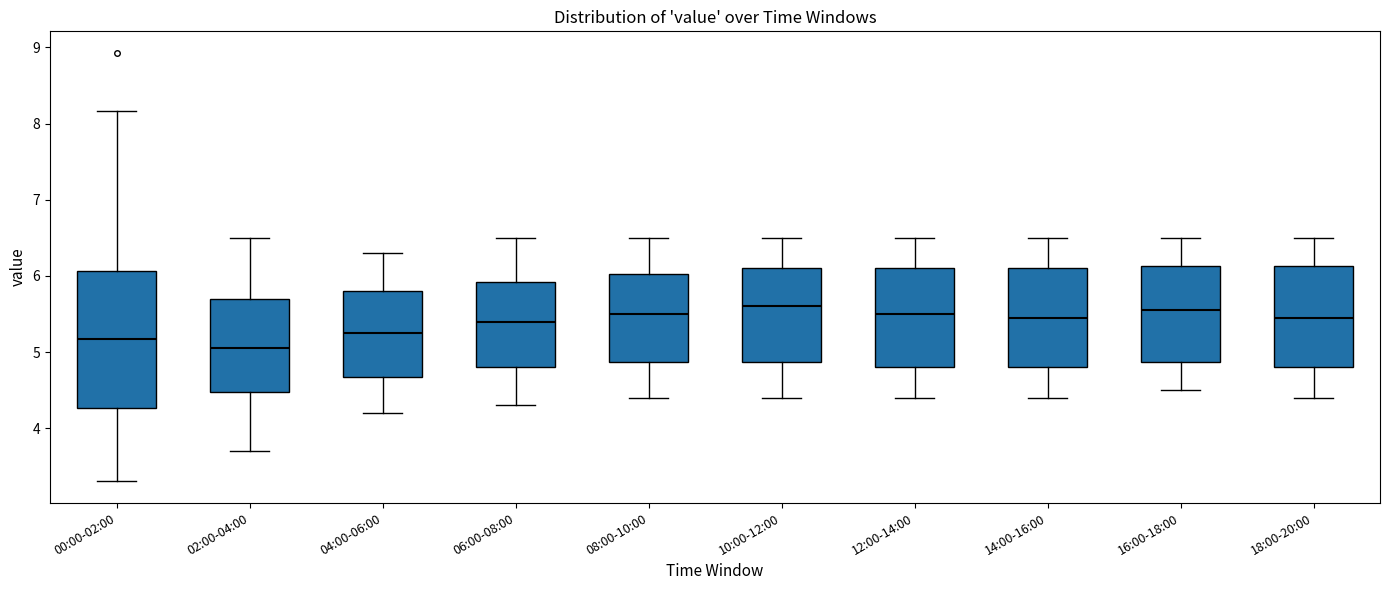

Comparing the boxes themselves (not the whiskers), which one is the tallest?

00:00-02:00